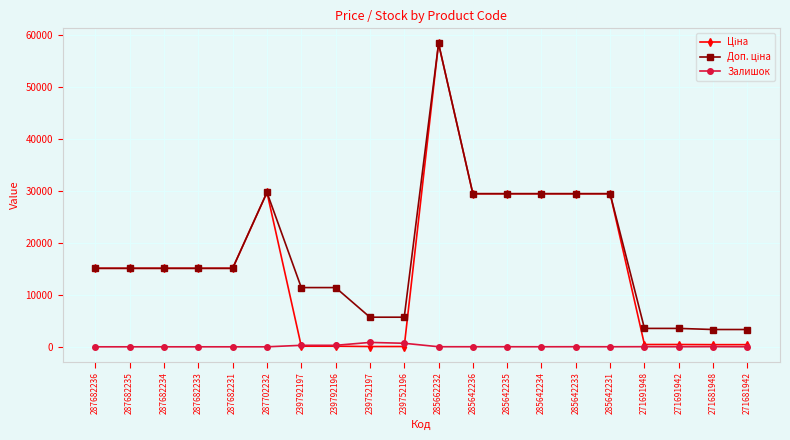

Which category has the highest value across all series?

285662232